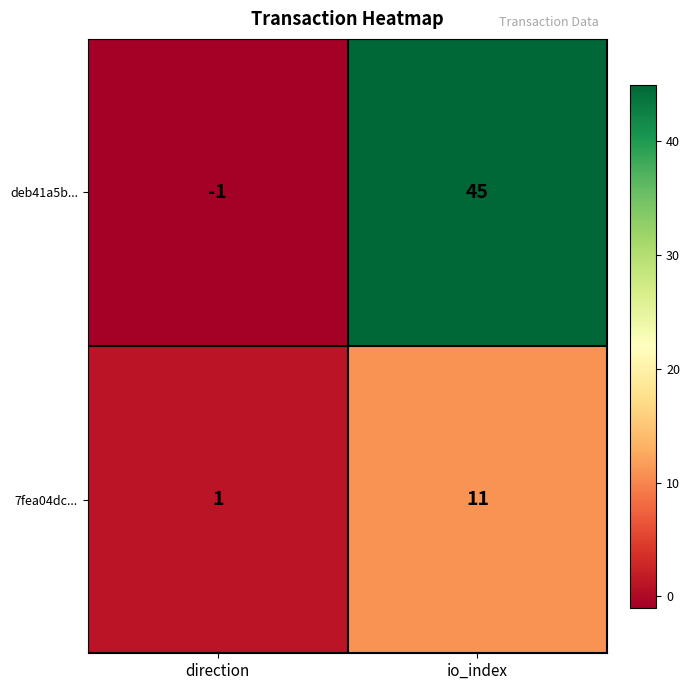

The deb41a5b... series shows -1 at direction. True or false?

True